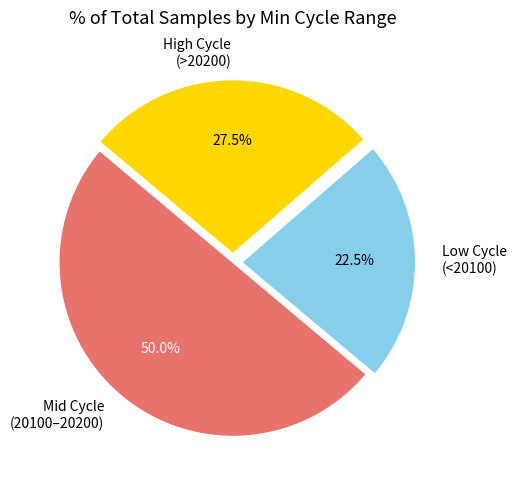

Do Mid Cycle (20100–20200) and High Cycle (>20200) together represent more than half of the pie?

Yes